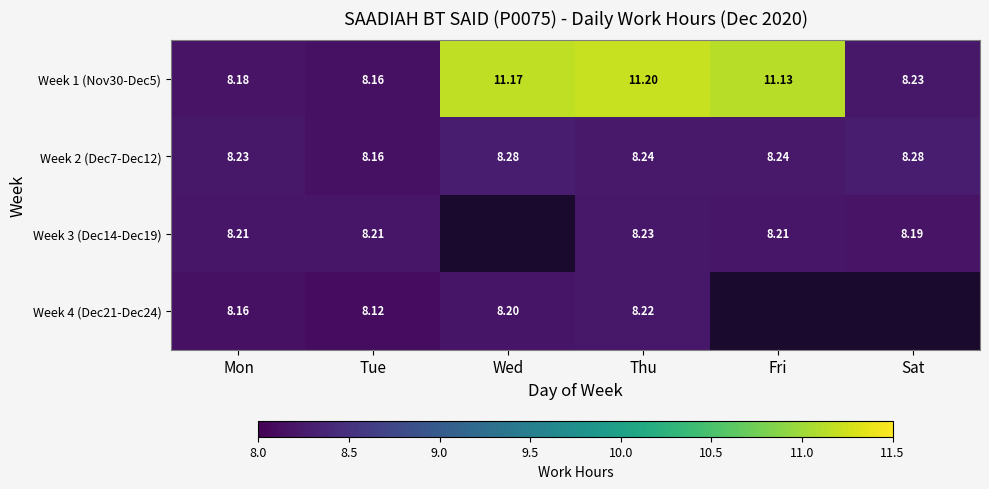

Which category has the lowest value in the Week 2 (Dec7-Dec12) series?

Tue